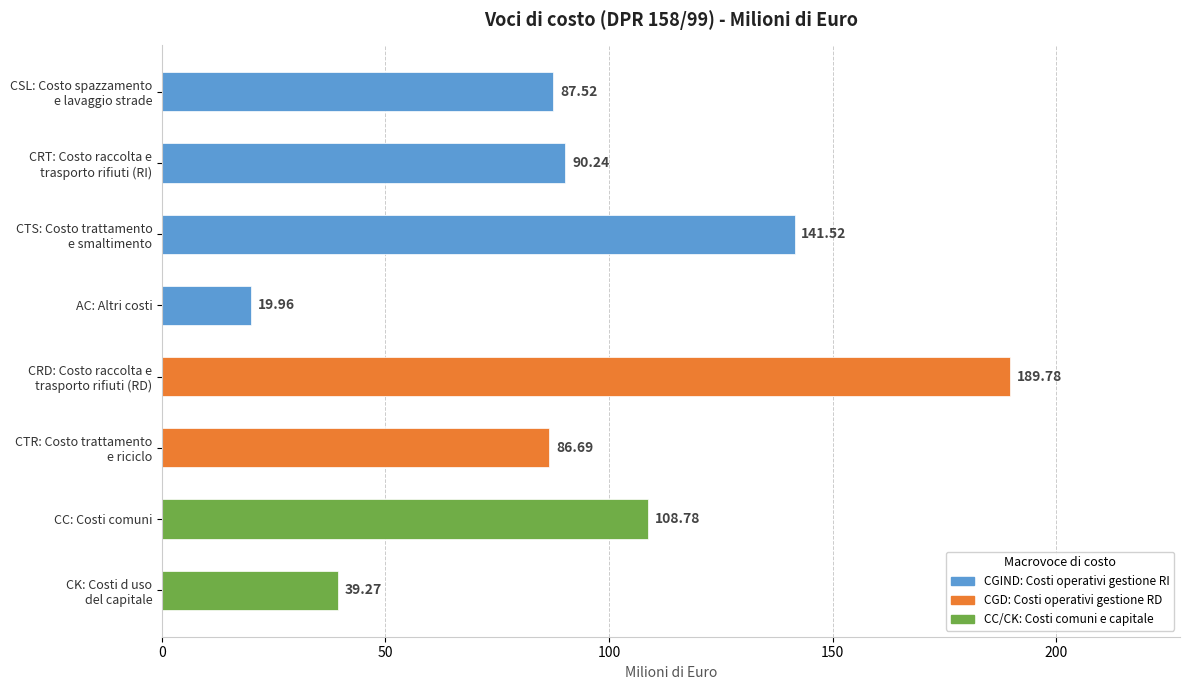

How many bars are there in total?

8